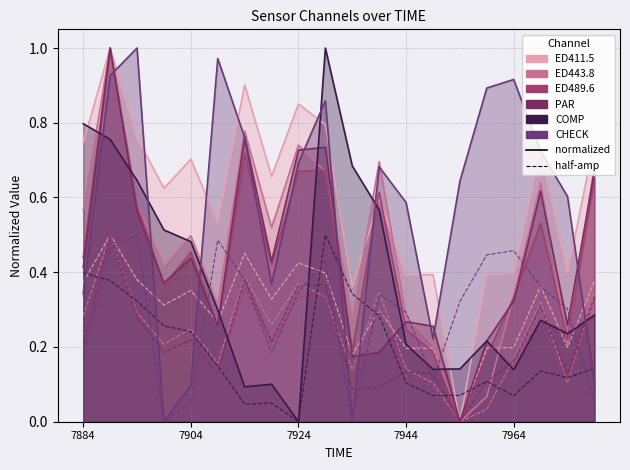

In CHECK, how many points are higher than both neighbors (excluding endpoints)?

5